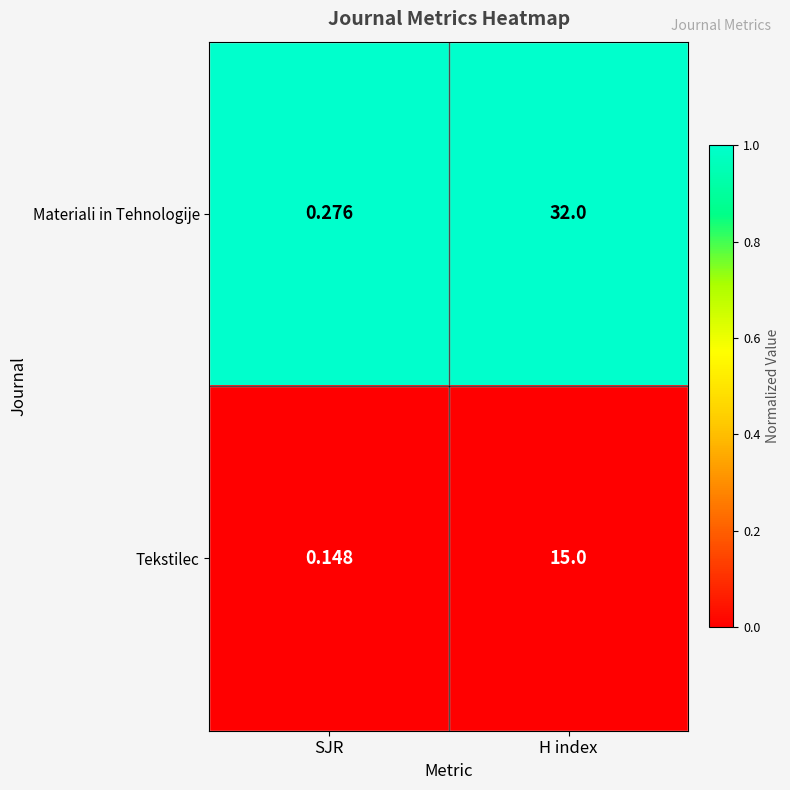

Where is Materiali in Tehnologije nearest to the value 16?

SJR